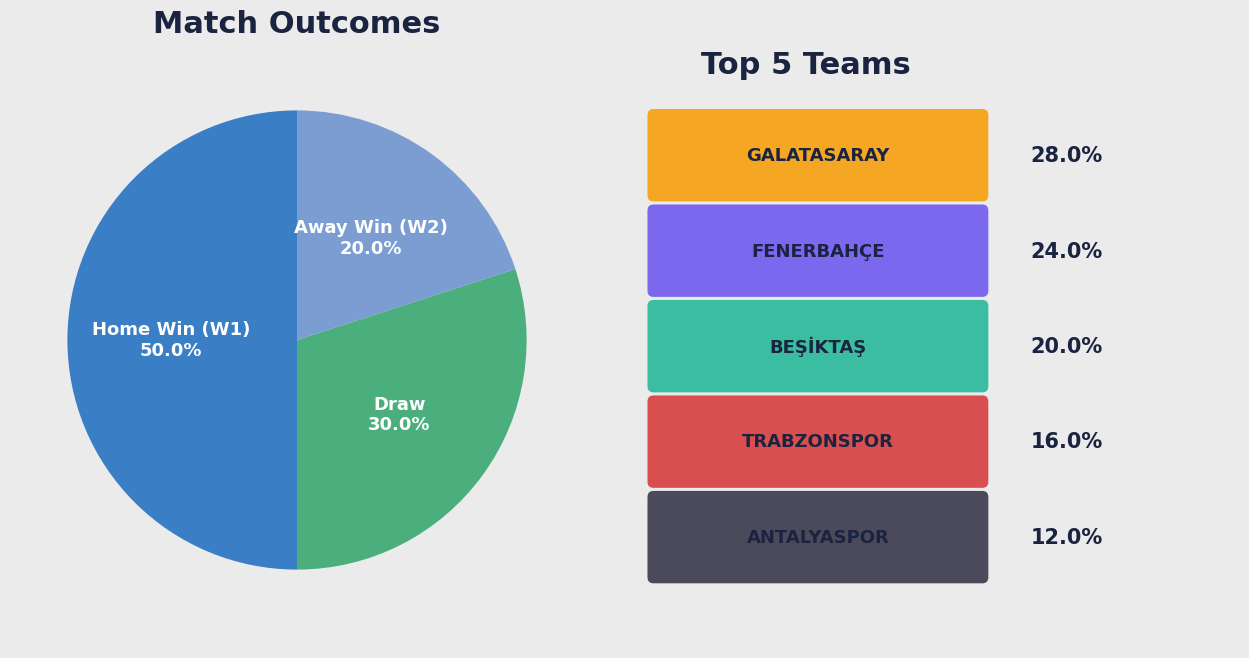

How many slices are in this pie chart?

3